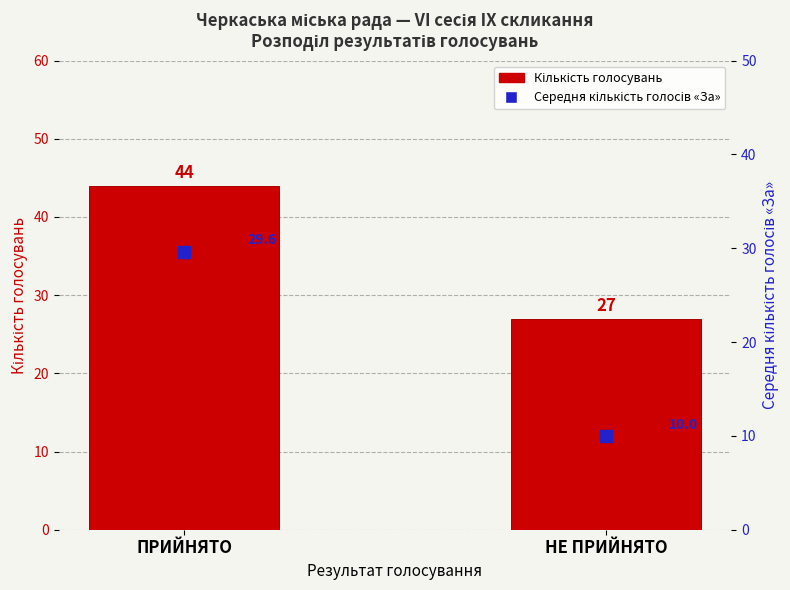

Which series contains the highest Y value?

Кількість голосувань